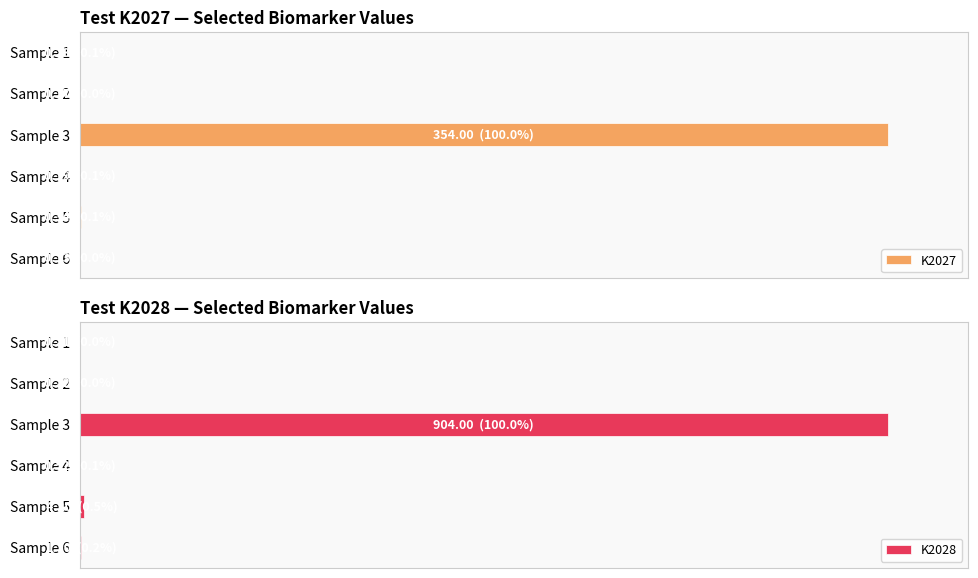

Is the value of K2028 at Sample 1 greater than the value of K2027 at Sample 2?

No